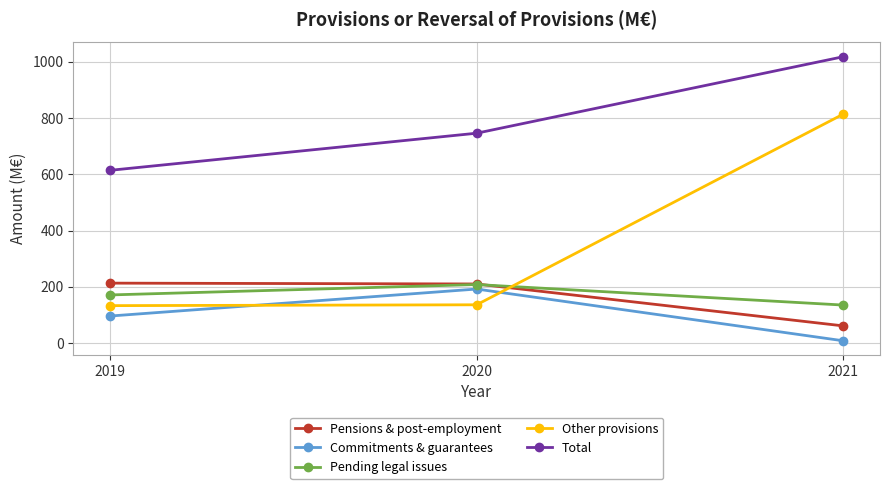

Where is Pensions & post-employment nearest to the value 137?

2020